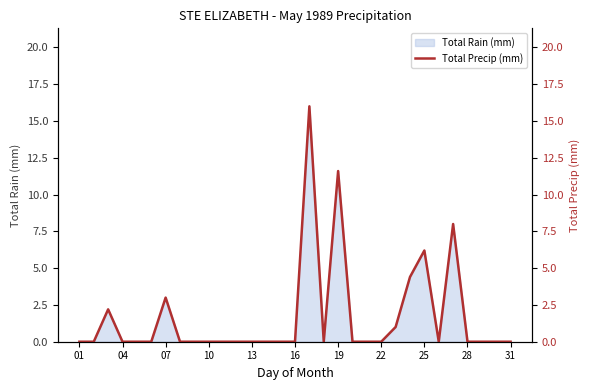

What is the difference between the second highest and minimum values?

11.6